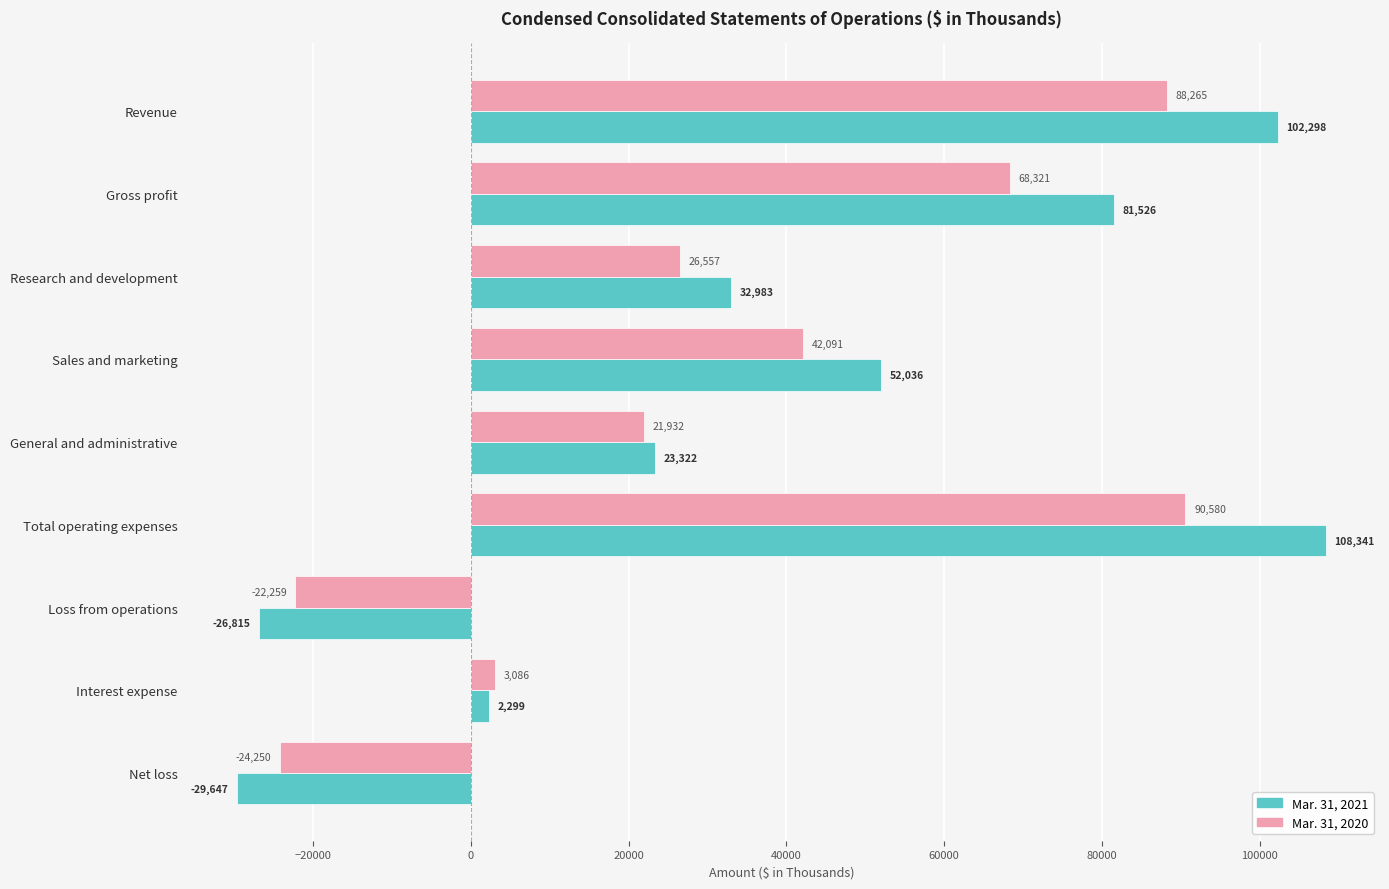

At how many categories does at least one series exceed 34998?

4